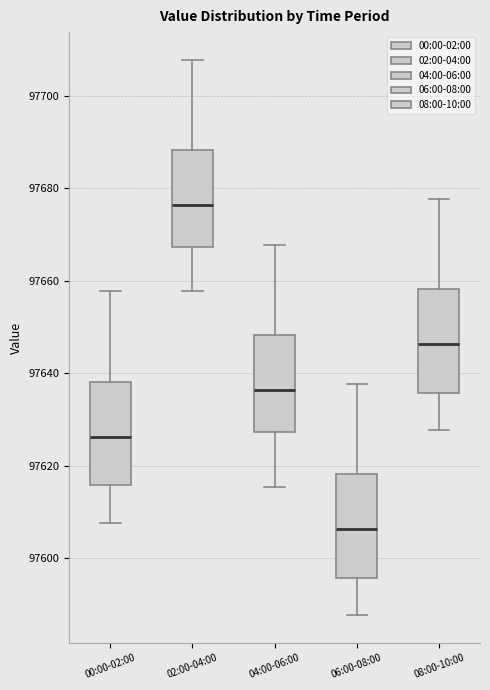

Where is the upper edge of the box for 00:00-02:00 on the y-axis? The values are not printed on the chart, so give them approximately, as read against the axis.

97638